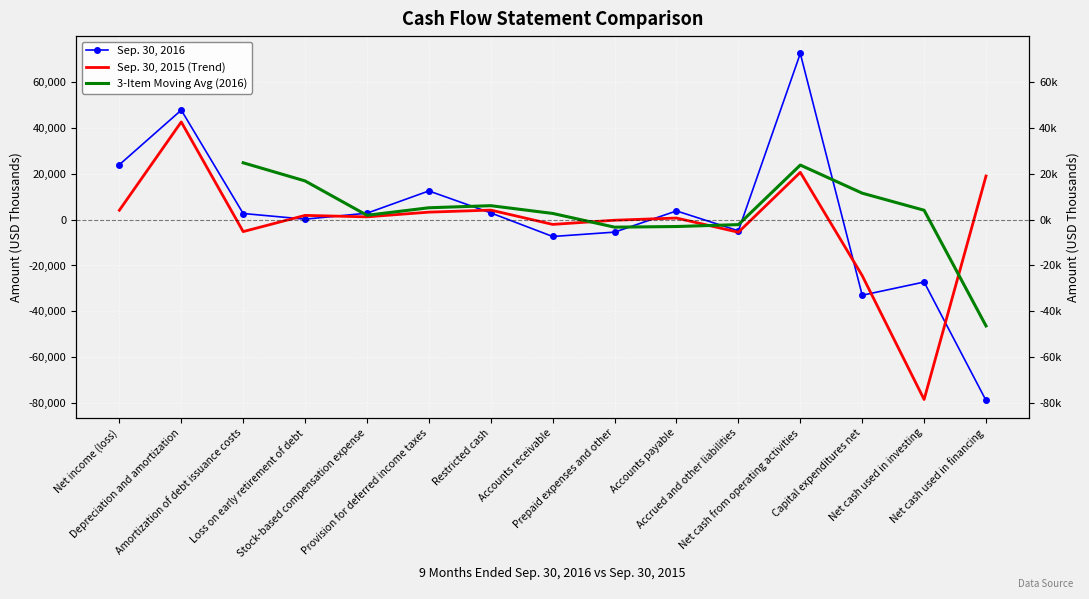

Which category has the highest value in the Sep. 30, 2015 series?

Depreciation and amortization